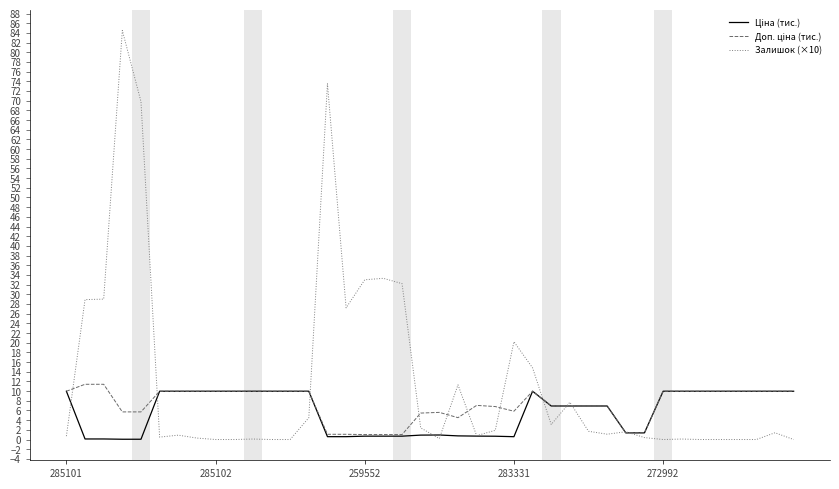

How many lines are shown in the chart?

3